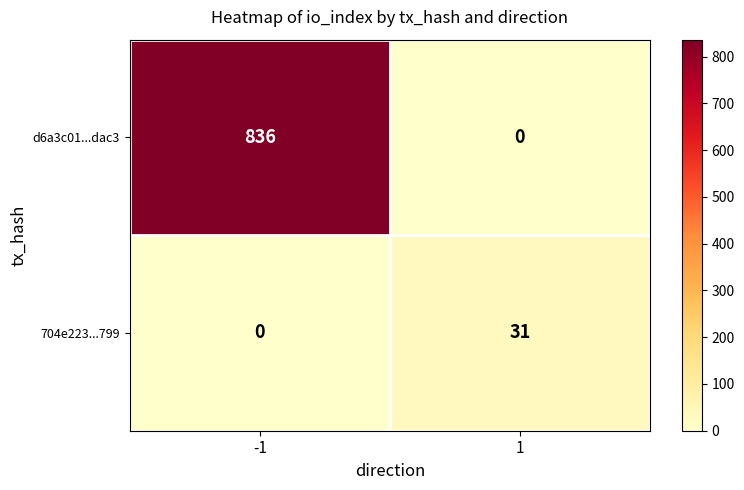

The 704e223...799 series shows 14 at -1. True or false?

False